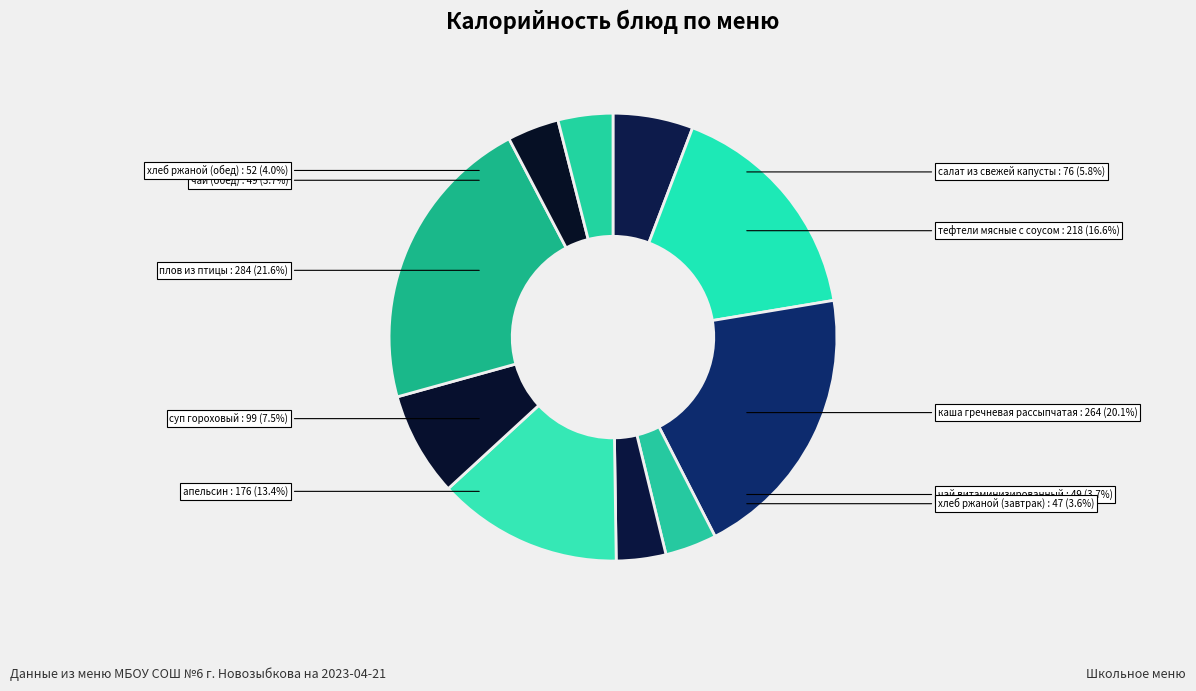

What percentage is the чай витаминизированный slice, to the nearest percent?

4%